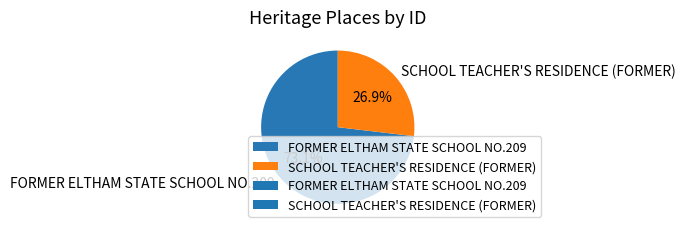

Do FORMER ELTHAM STATE SCHOOL NO.209 and SCHOOL TEACHER'S RESIDENCE (FORMER) together represent more than half of the pie?

Yes